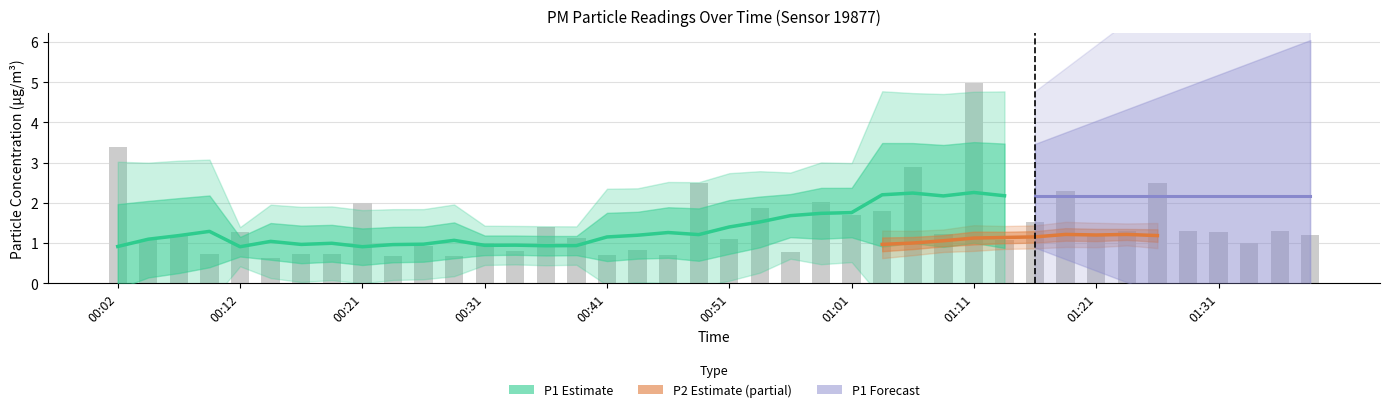

Read the value at 00:14.

0.6